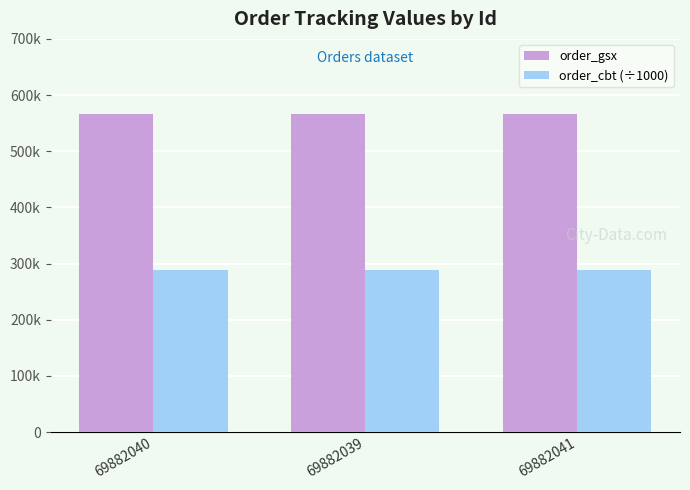

What is the label of the 2nd bar from the left?

69882039